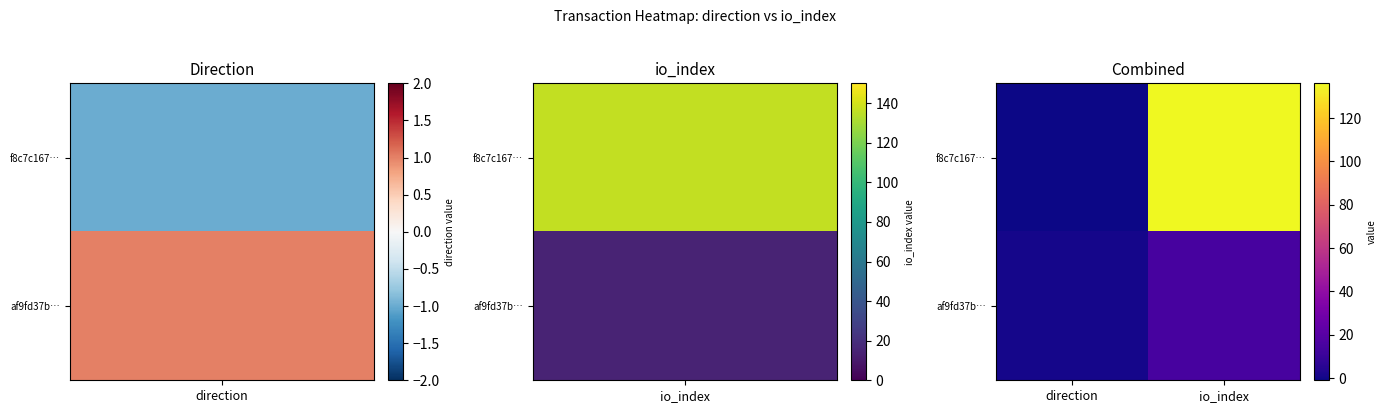

How many distinct data groups are displayed?

2